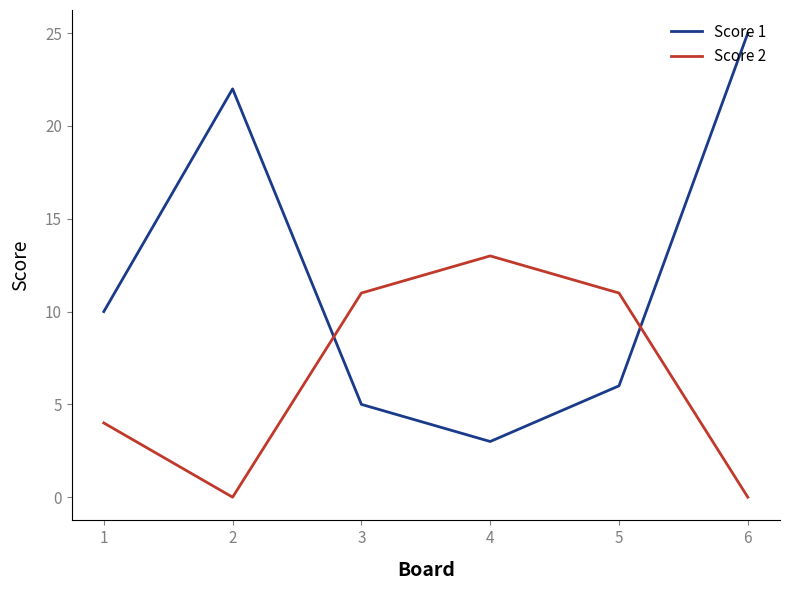

Which series has the largest total across all categories?

Score 1